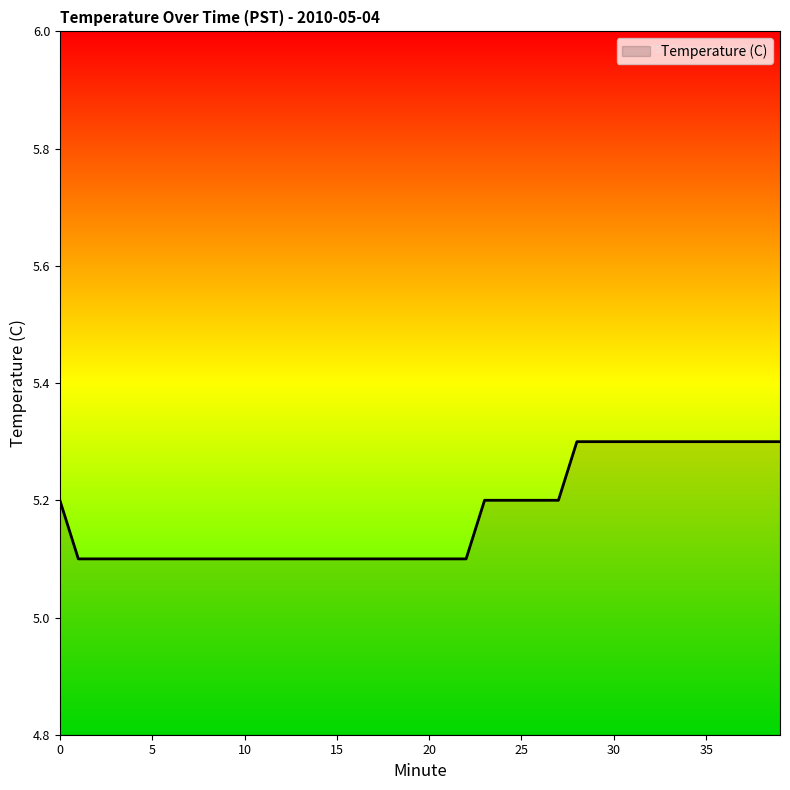

What is the greatest value displayed?

5.3